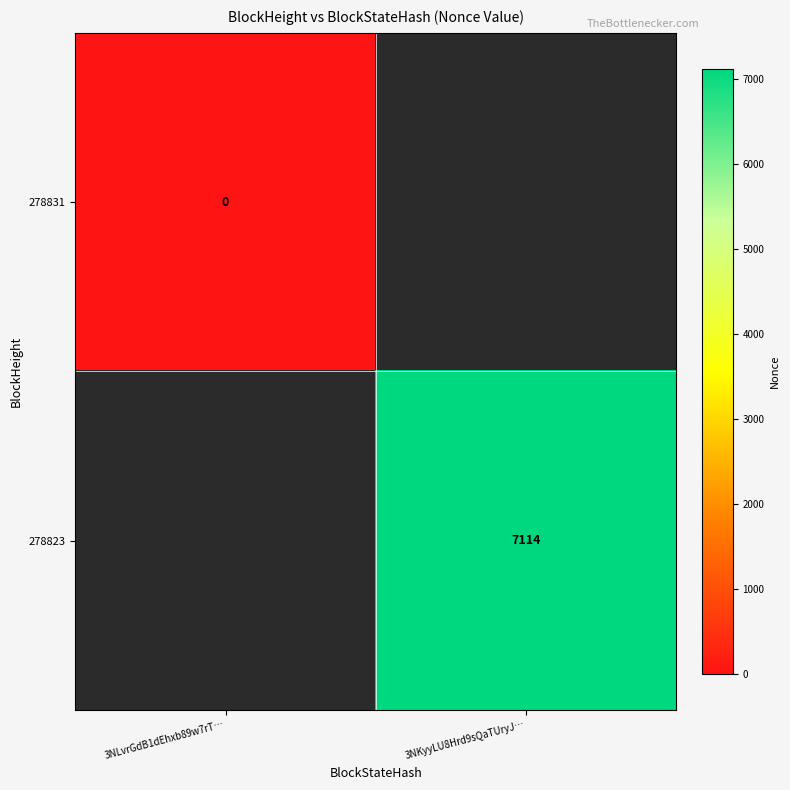

The value of 278831 at 3NLvrGdB1dEhxb89w7rT… is 0.0. True or false?

True